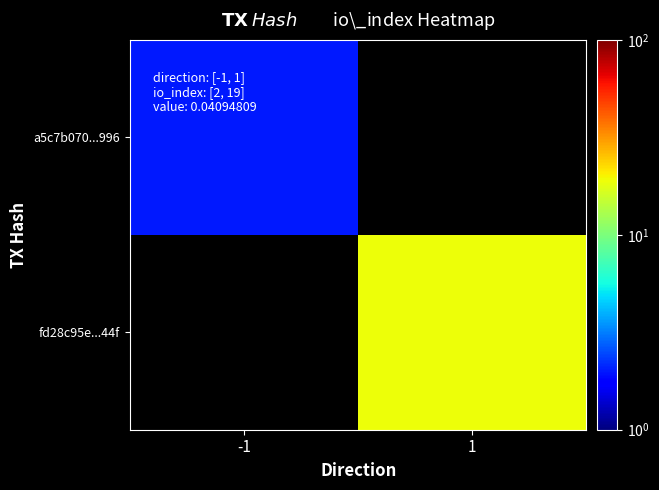

Rank the categories by a5c7b070...996 value from highest to lowest.

-1, 1